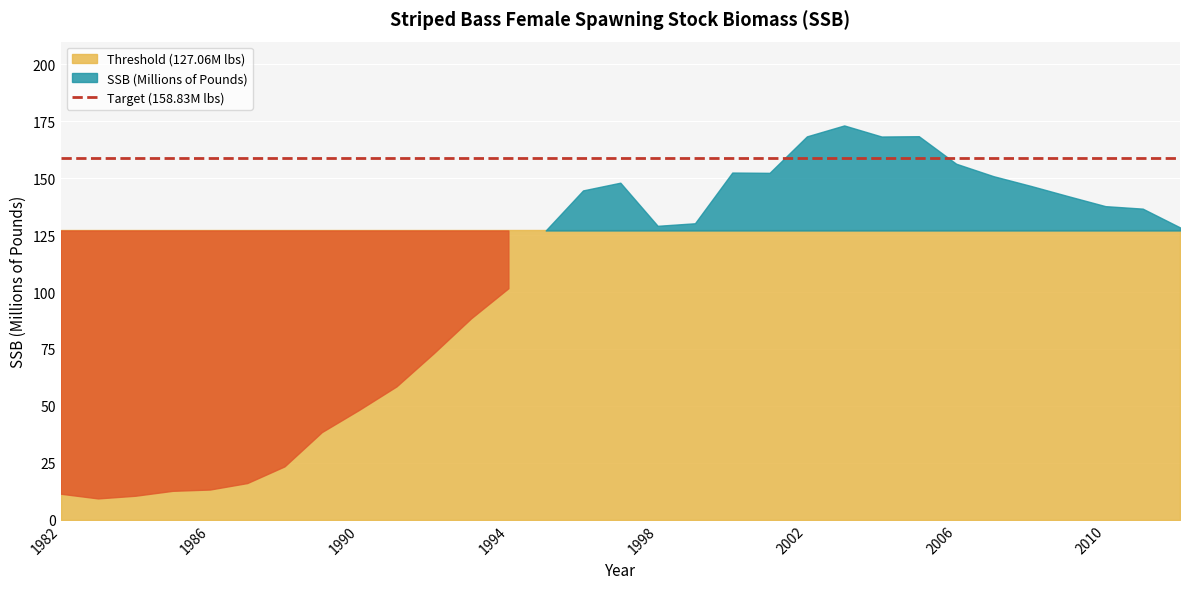

Between 1994 and 1982, which is larger?

1994